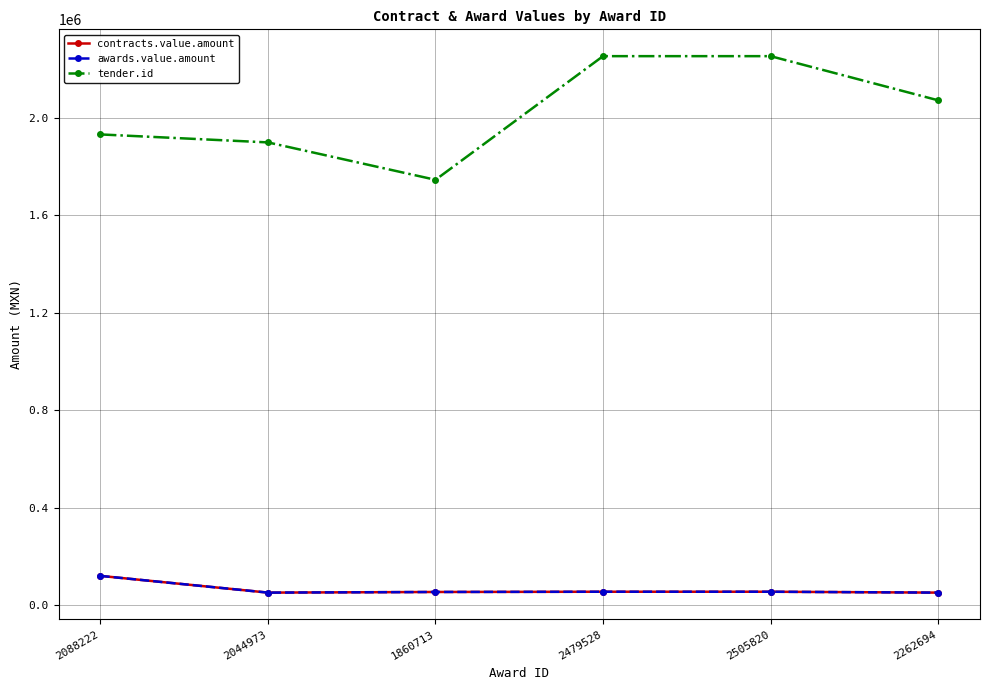

Which category has the lowest value across all series?

2044973